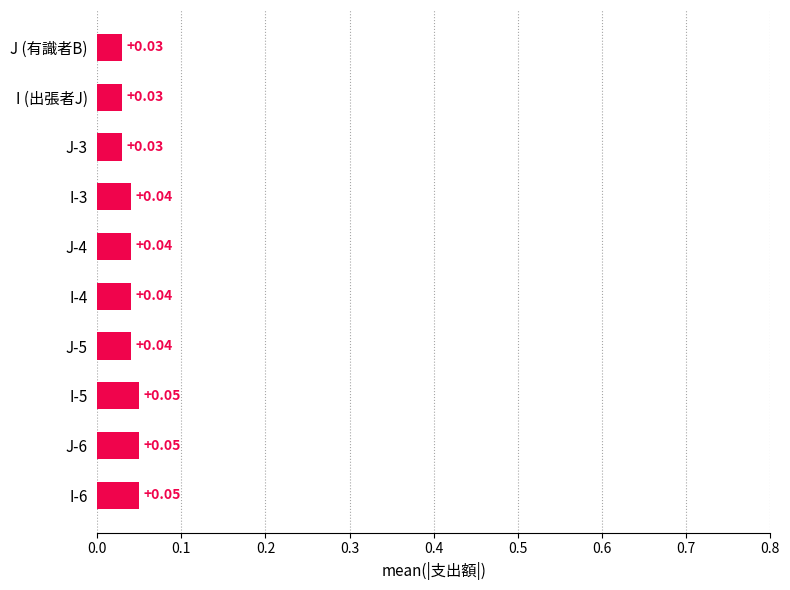

Between I-4 and J (有識者B), which is larger?

I-4